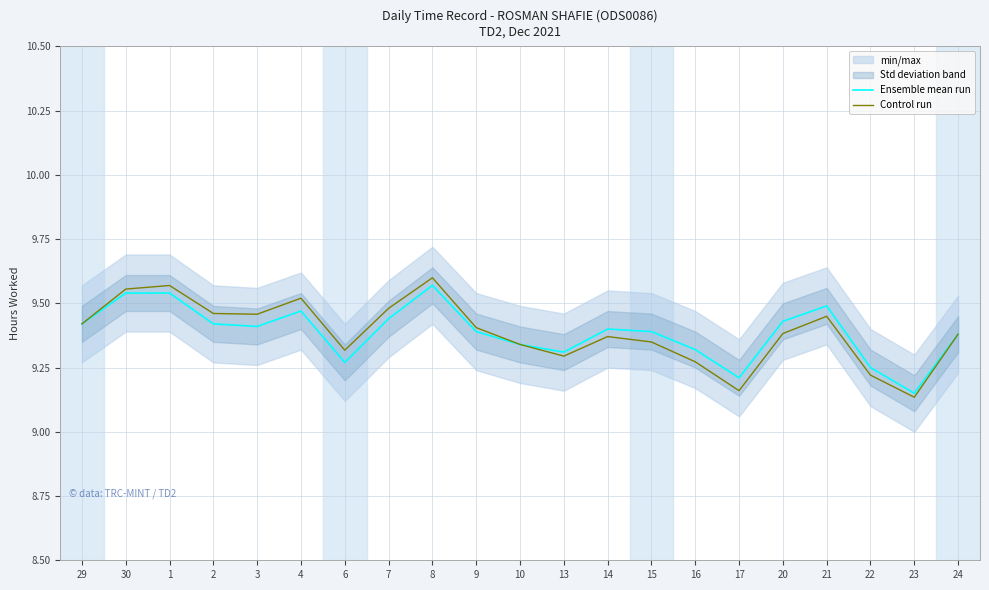

The value of Control run at 29 is 6.5. True or false?

False